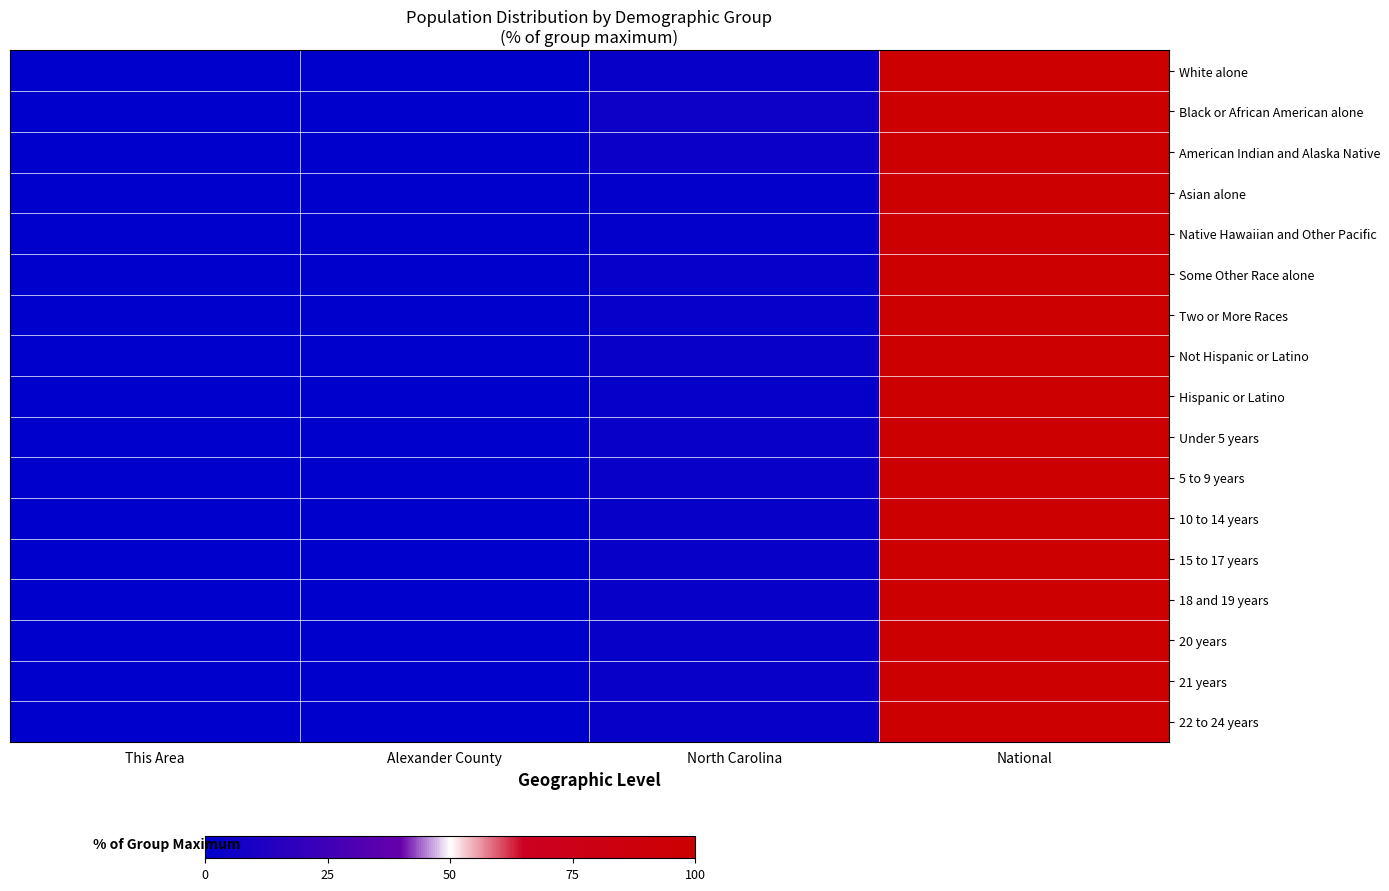

Reading left to right, list all the values displayed in this chart.

White alone: This Area=0.0	Alexander County=0.0	North Carolina=2.9	National=100.0
Black or African American alone: This Area=0.0	Alexander County=0.0	North Carolina=5.3	National=100.0
American Indian and Alaska Native: This Area=0.0	Alexander County=0.0	North Carolina=4.2	National=100.0
Asian alone: This Area=0.0	Alexander County=0.0	North Carolina=1.4	National=100.0
Native Hawaiian and Other Pacific: This Area=0.0	Alexander County=0.0	North Carolina=1.2	National=100.0
Some Other Race alone: This Area=0.0	Alexander County=0.0	North Carolina=2.2	National=100.0
Two or More Races: This Area=0.0	Alexander County=0.0	North Carolina=2.3	National=100.0
Not Hispanic or Latino: This Area=0.0	Alexander County=0.0	North Carolina=3.4	National=100.0
Hispanic or Latino: This Area=0.0	Alexander County=0.0	North Carolina=1.6	National=100.0
Under 5 years: This Area=0.0	Alexander County=0.0	North Carolina=3.1	National=100.0
5 to 9 years: This Area=0.0	Alexander County=0.0	North Carolina=3.1	National=100.0
10 to 14 years: This Area=0.0	Alexander County=0.0	North Carolina=3.1	National=100.0
15 to 17 years: This Area=0.0	Alexander County=0.0	North Carolina=3.0	National=100.0
18 and 19 years: This Area=0.0	Alexander County=0.0	North Carolina=3.0	National=100.0
20 years: This Area=0.0	Alexander County=0.0	North Carolina=3.1	National=100.0
21 years: This Area=0.0	Alexander County=0.0	North Carolina=3.1	National=100.0
22 to 24 years: This Area=0.0	Alexander County=0.0	North Carolina=3.0	National=100.0